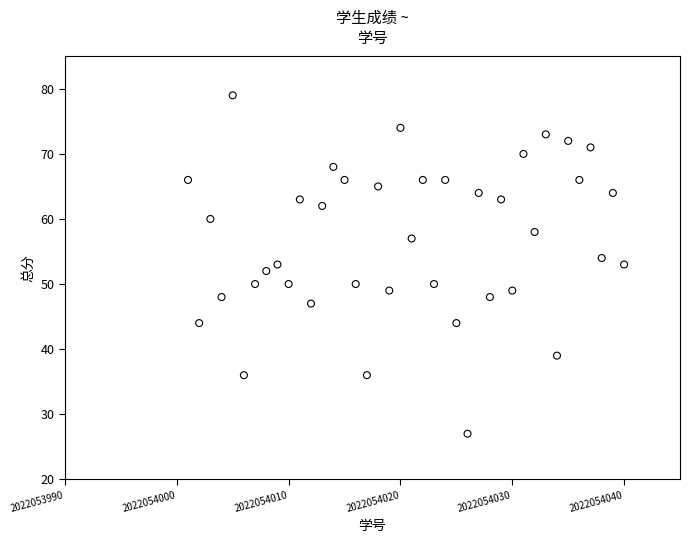

What is the range of X values (max minus min)?

39